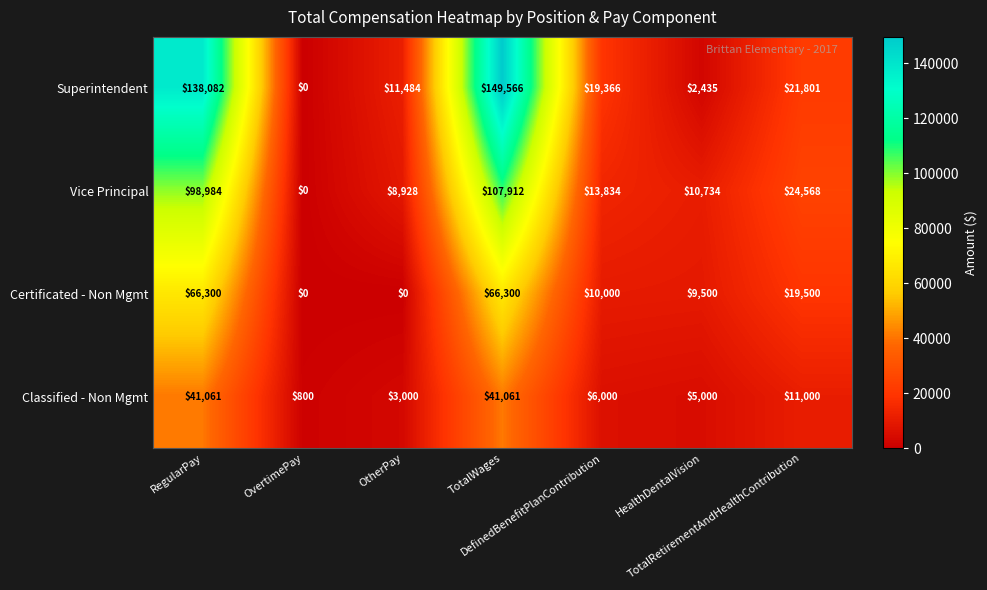

What is the difference between the maximum and second lowest values in the Vice Principal series?

98984